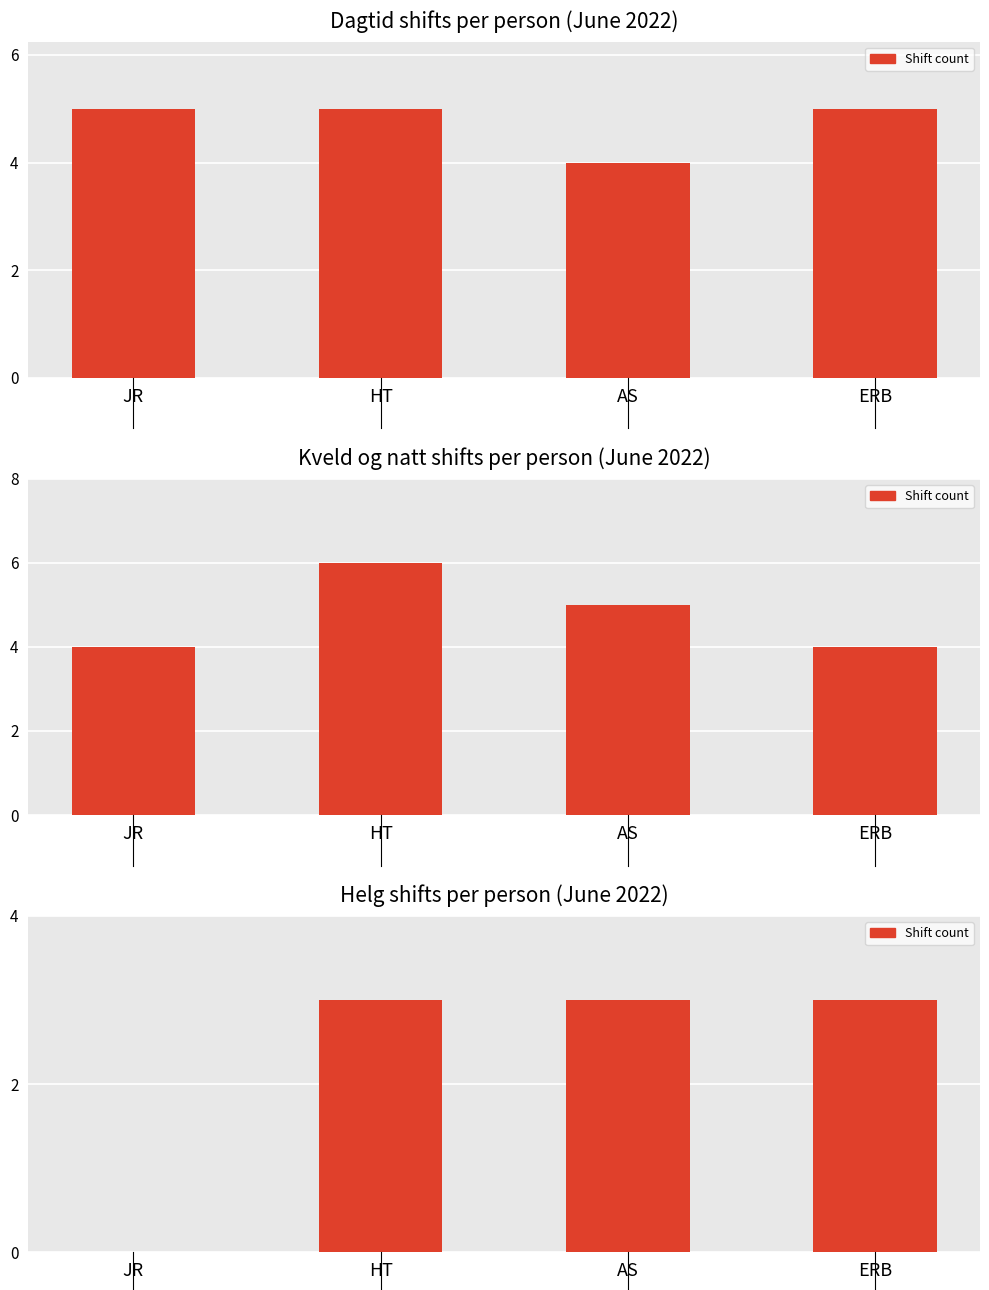

What is the average value?

2